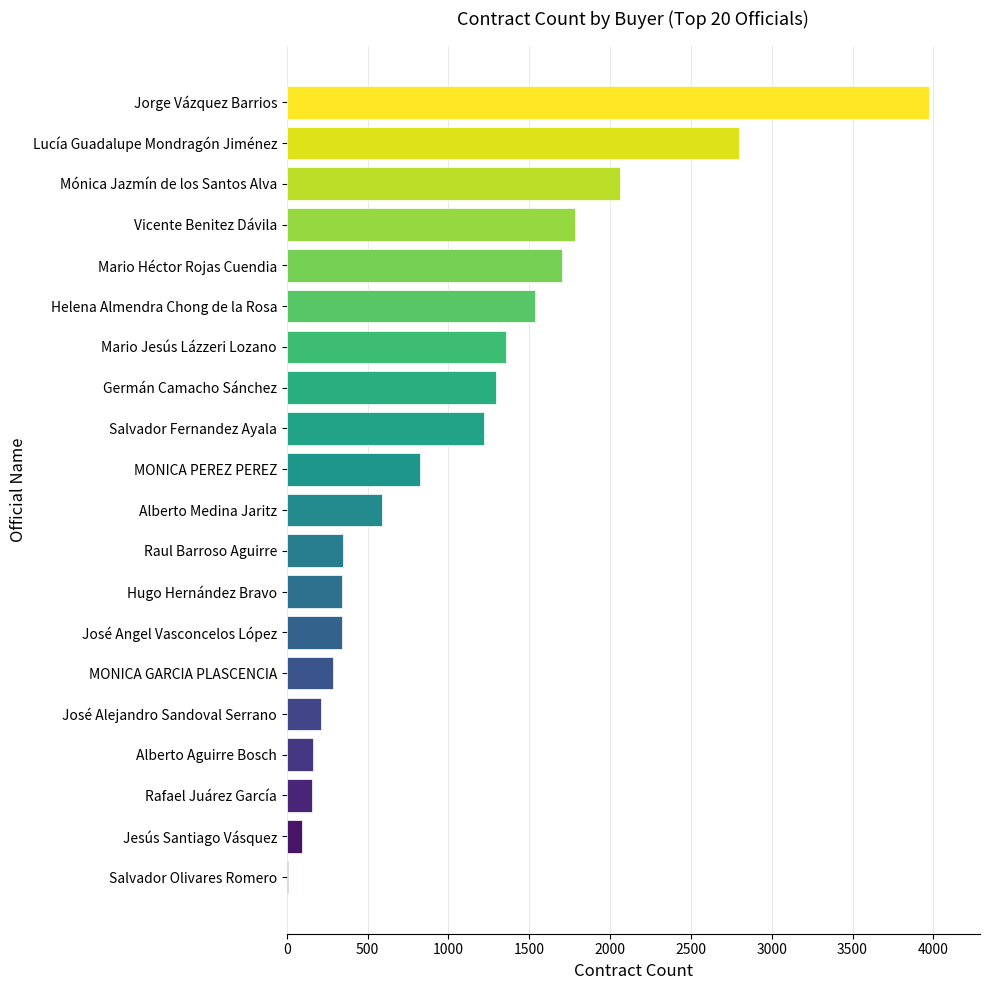

What is the change in value from MONICA GARCIA PLASCENCIA to Jorge Vázquez Barrios?

+3684